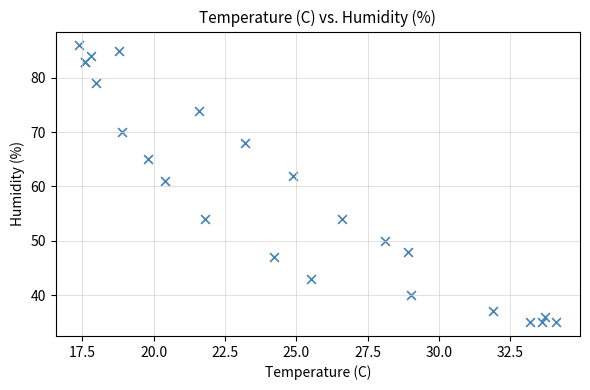

What Y value in the scatter plot is closest to 60?

61